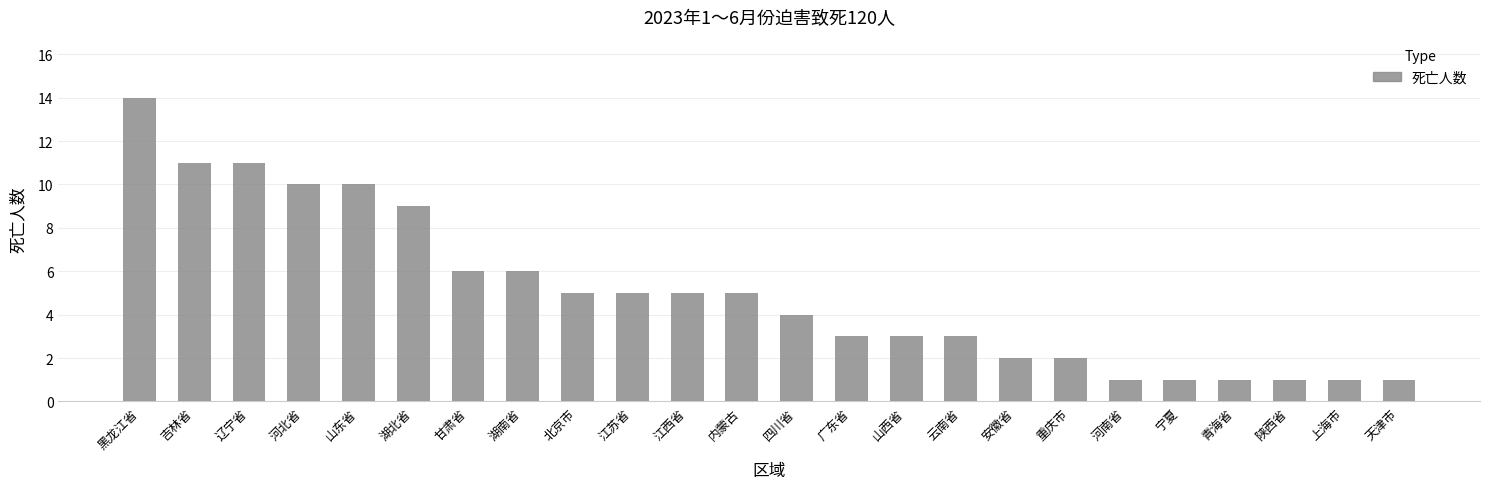

What value does the data have at 吉林省, to the nearest 10?

10